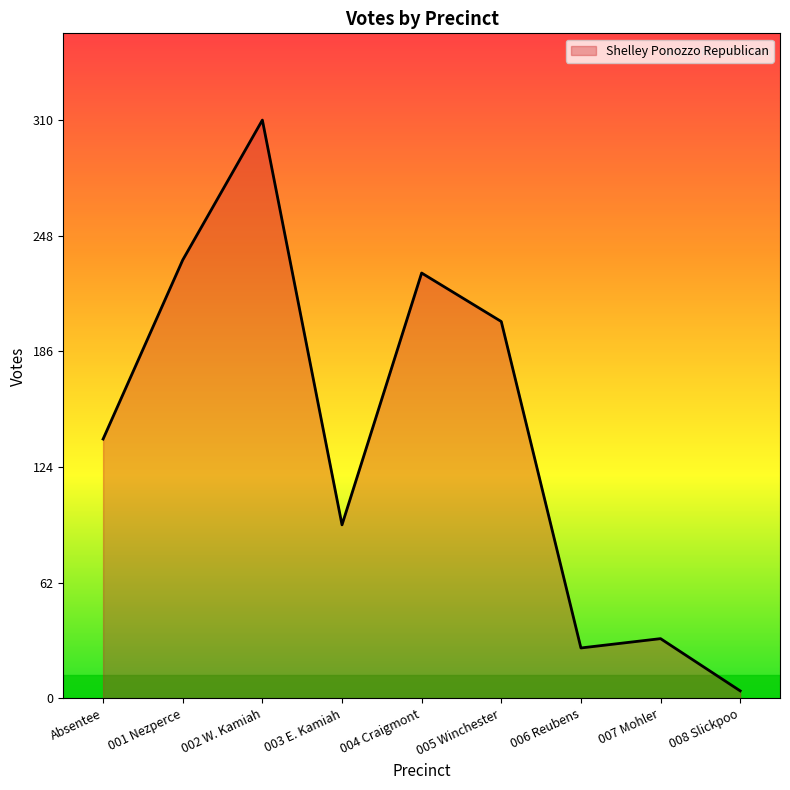

Where is the data nearest to the value 157?

Absentee